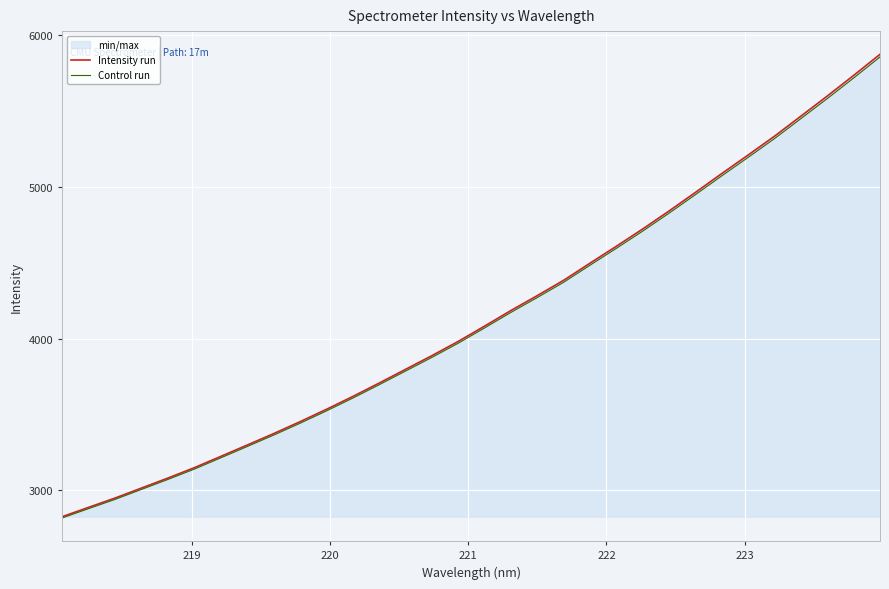

How many lines are shown in the chart?

2